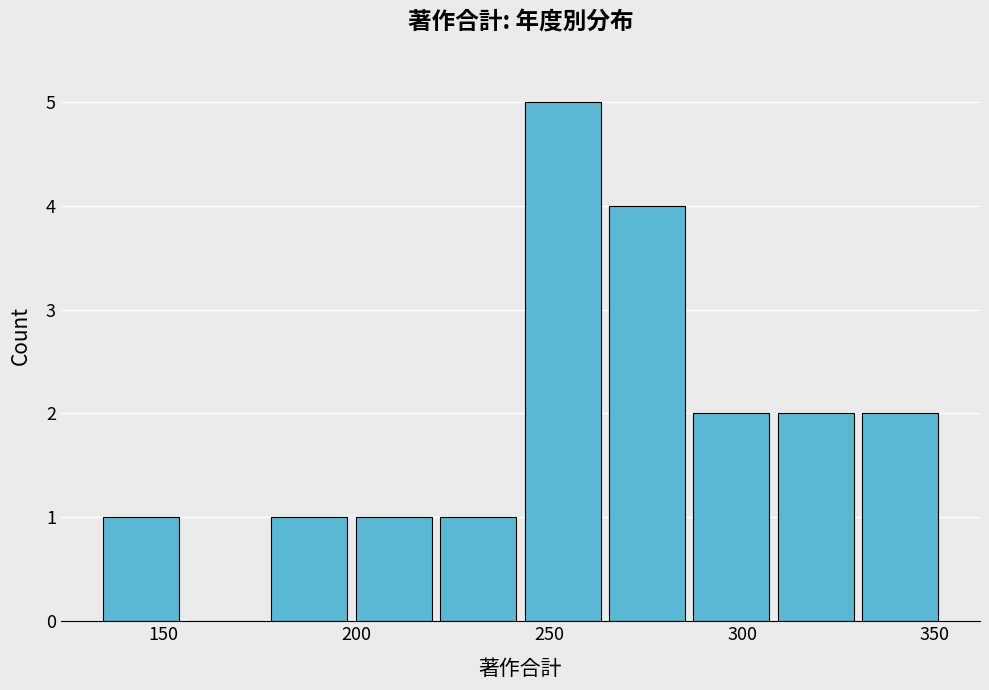

Which range on the x-axis has the tallest bar?

245 to 265